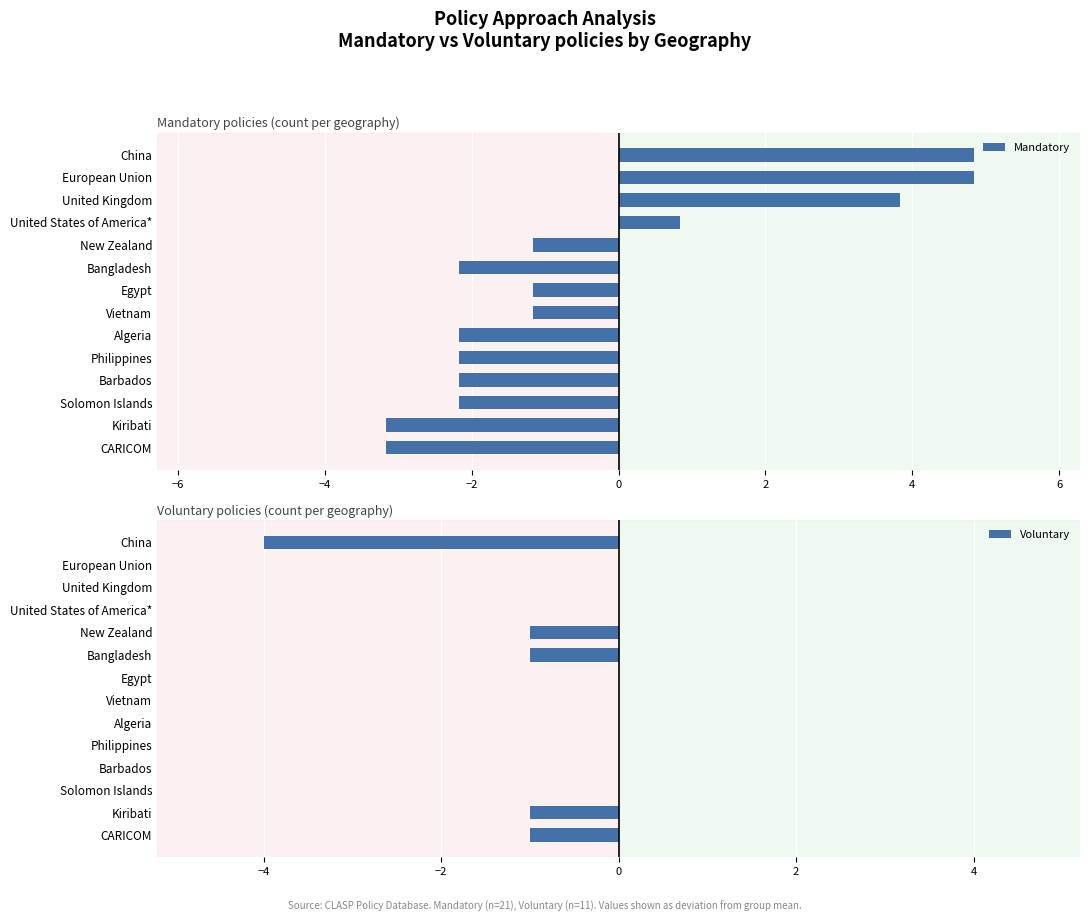

What is the sum of the Mandatory values at United Kingdom and CARICOM?

0.7